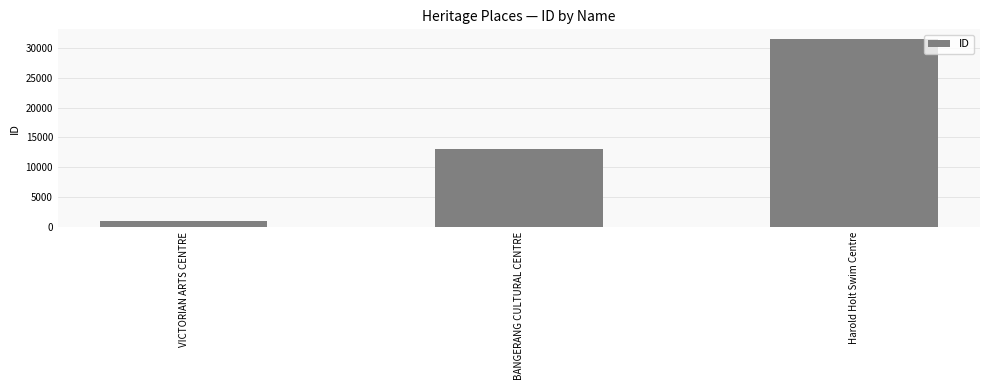

What is the label of the 1st bar from the left?

VICTORIAN ARTS CENTRE